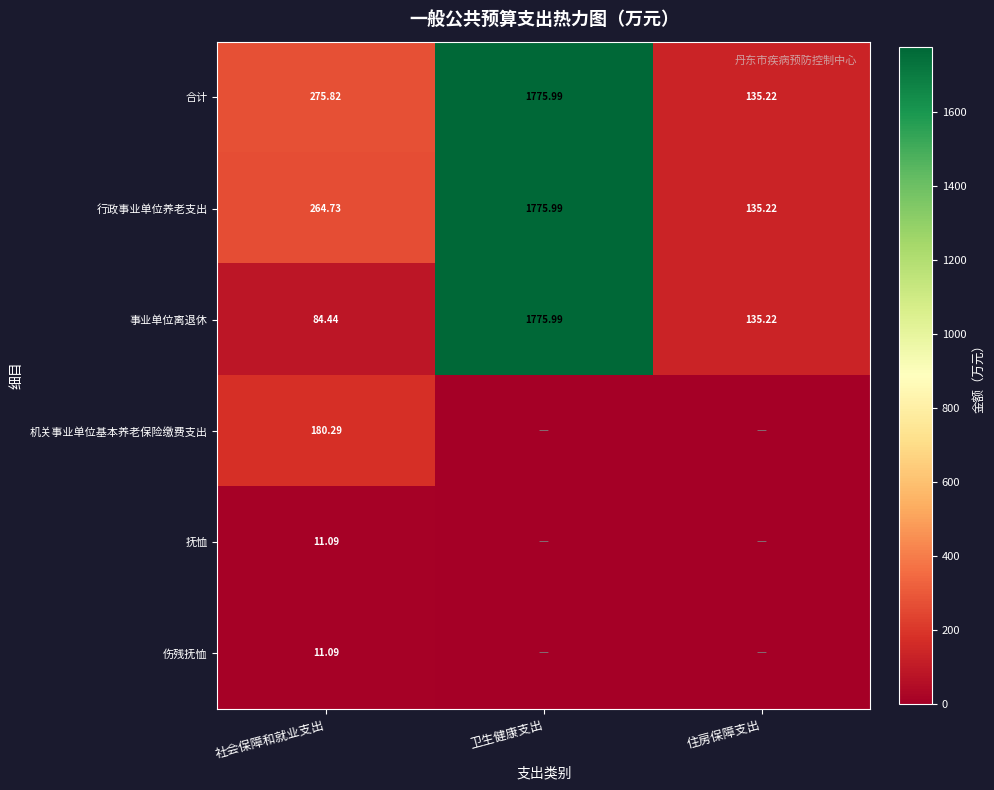

Where is 合计 nearest to the value 955?

社会保障和就业支出